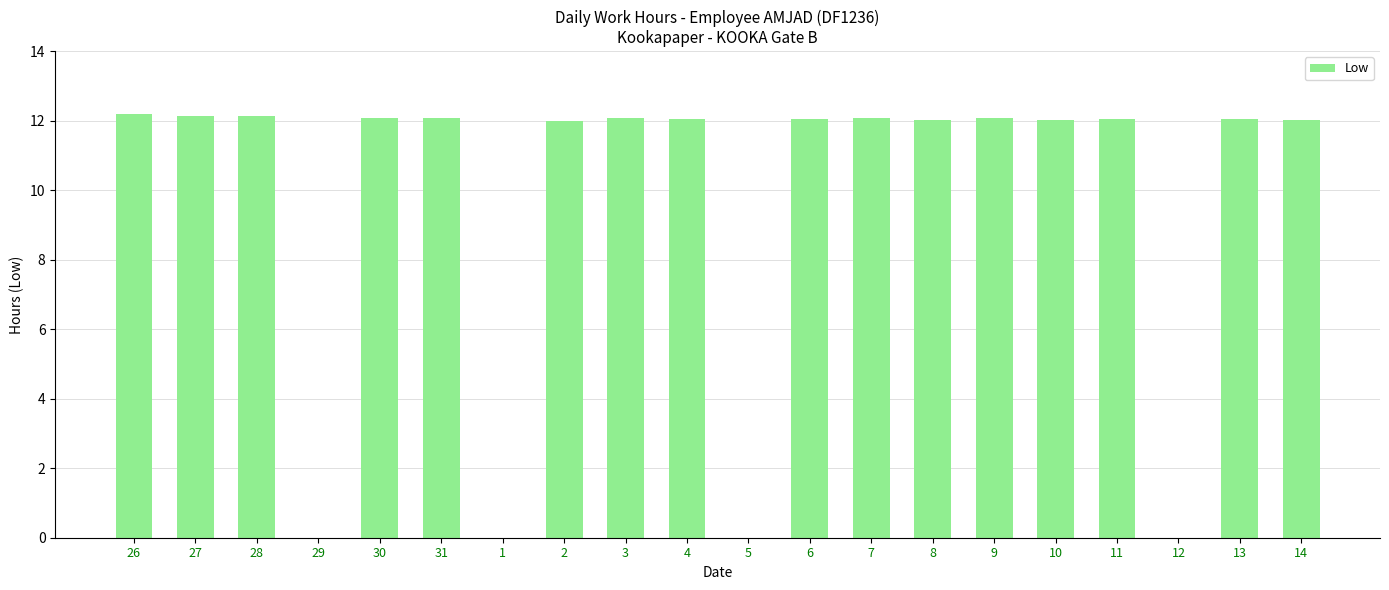

Approximately how many times larger is the value at 11 compared to 7?

1.0